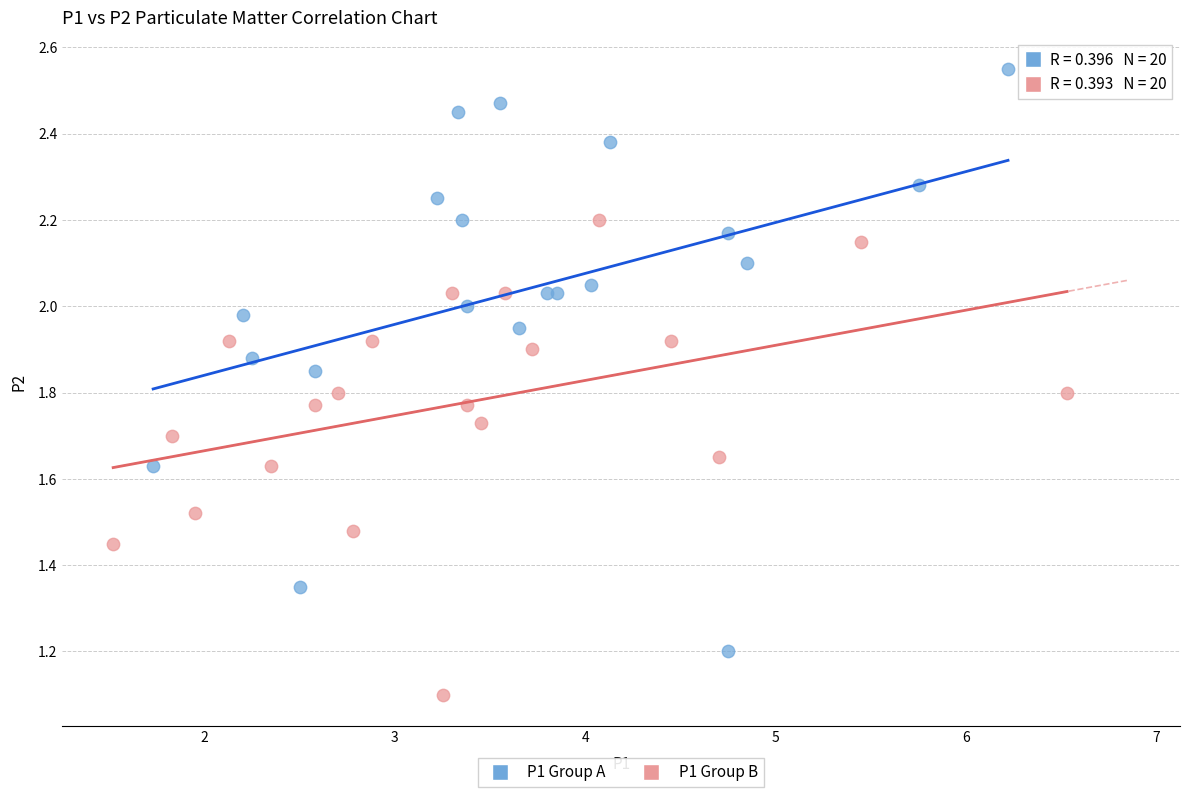

Which series reaches the maximum Y coordinate?

P1 Group A